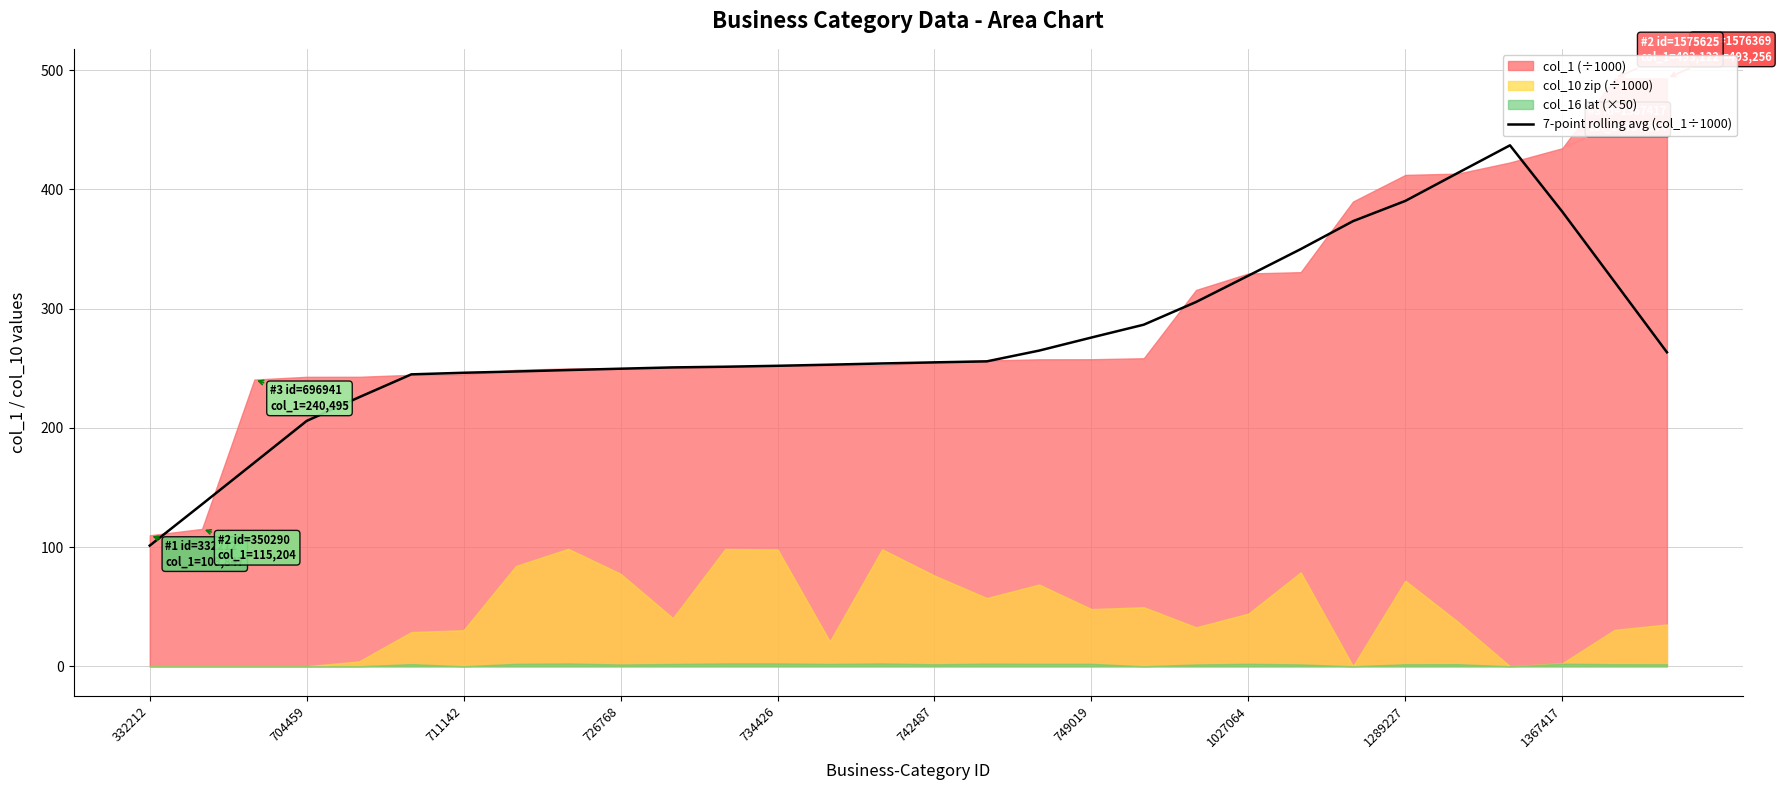

What is the smallest value displayed?

101.2